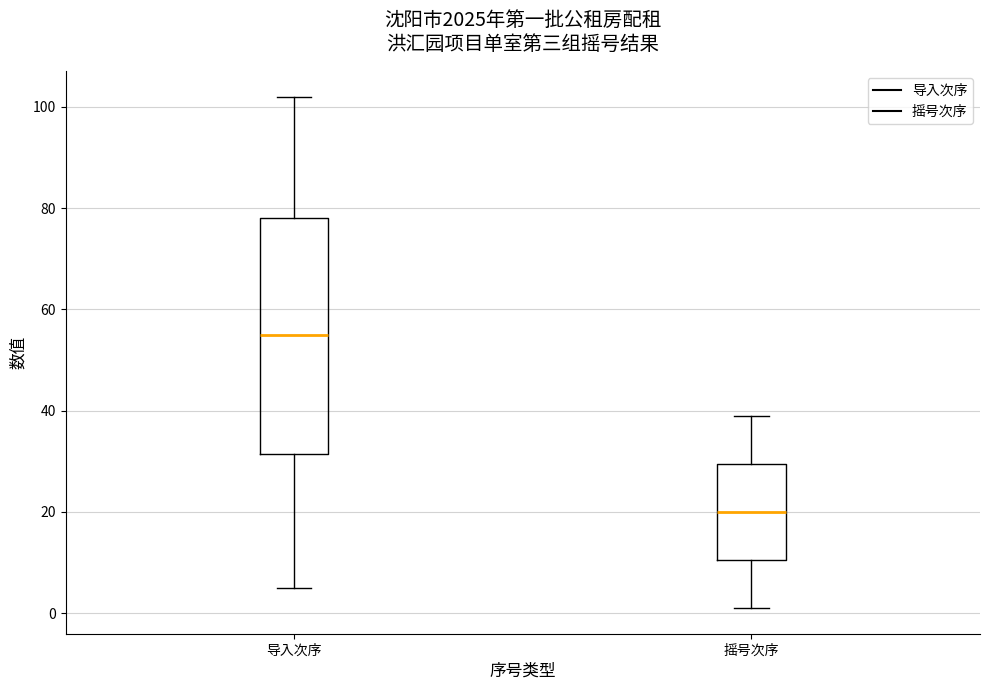

Which box is the tallest, from its lower edge to its upper edge?

导入次序